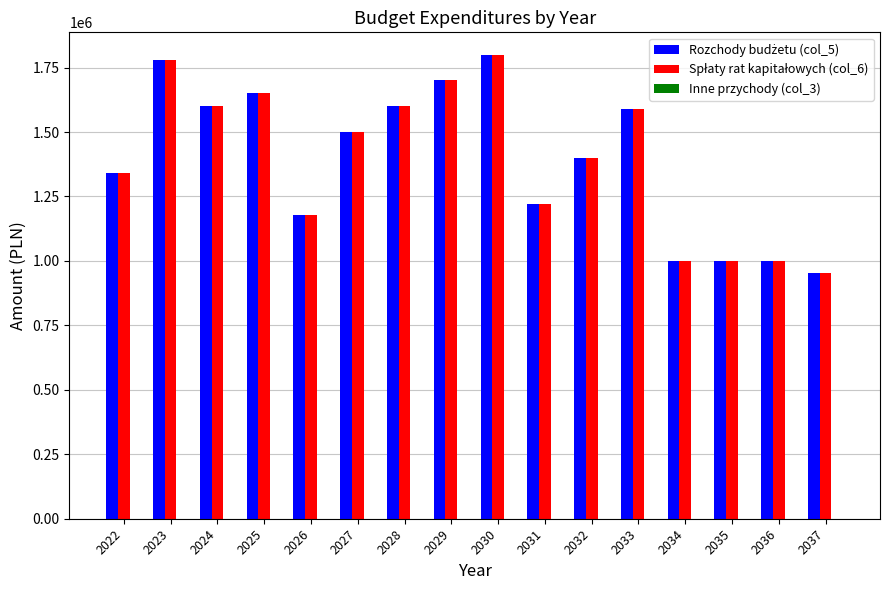

How many groups of bars are there?

16